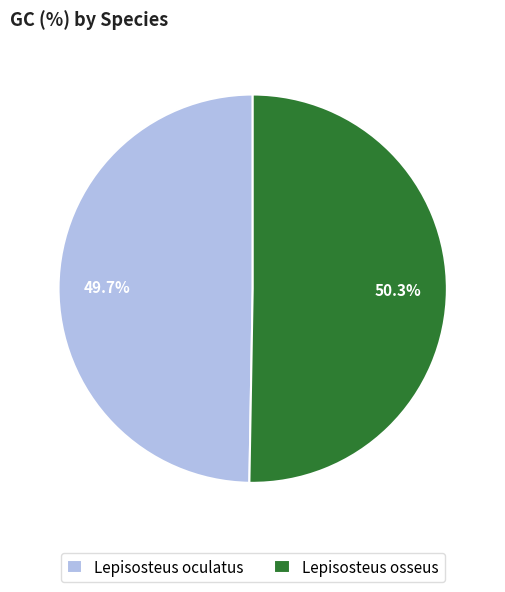

What is the largest slice in the pie chart?

Lepisosteus osseus